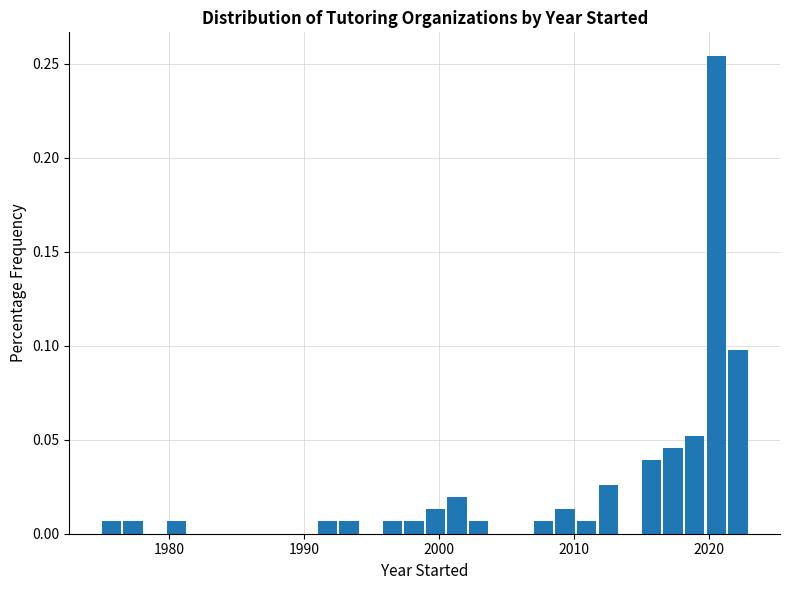

Read against the x-axis, roughly where is the centre of the tallest bar?

2021